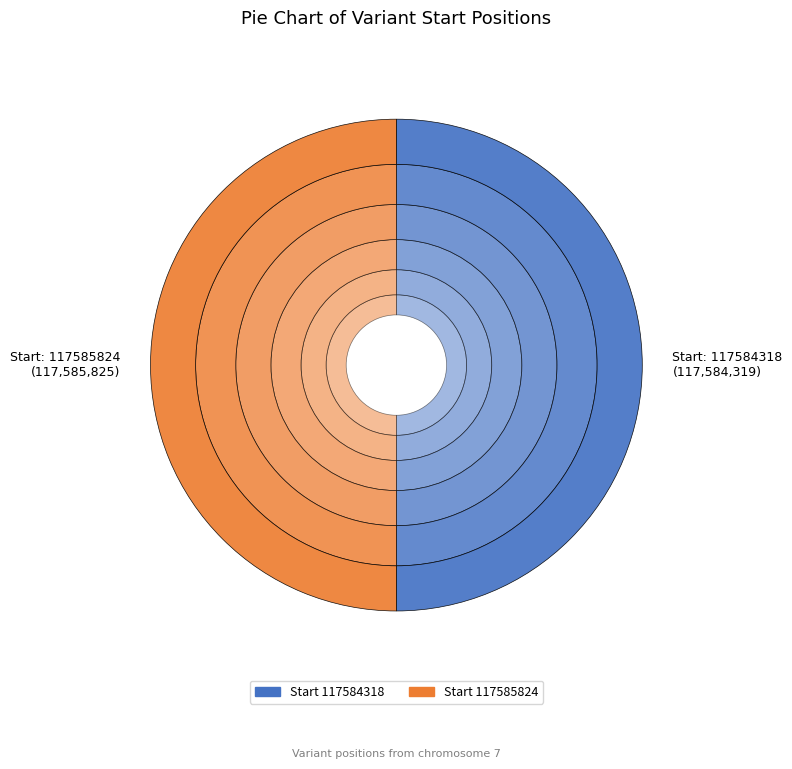

What portion of the pie excludes 117584318?

50.0%